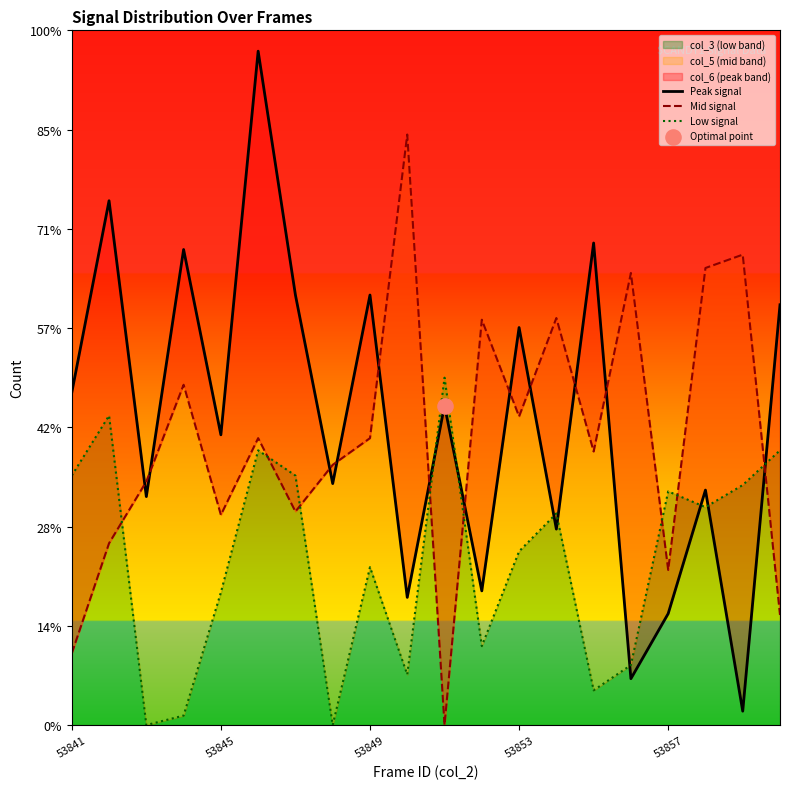

Which series contains the lowest Y value?

Mid signal